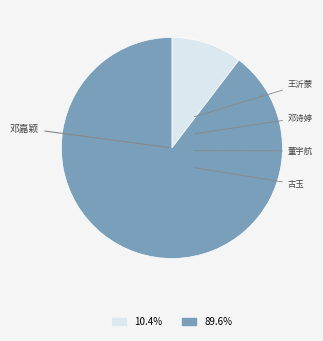

Is there any slice that represents more than half of the pie?

Yes